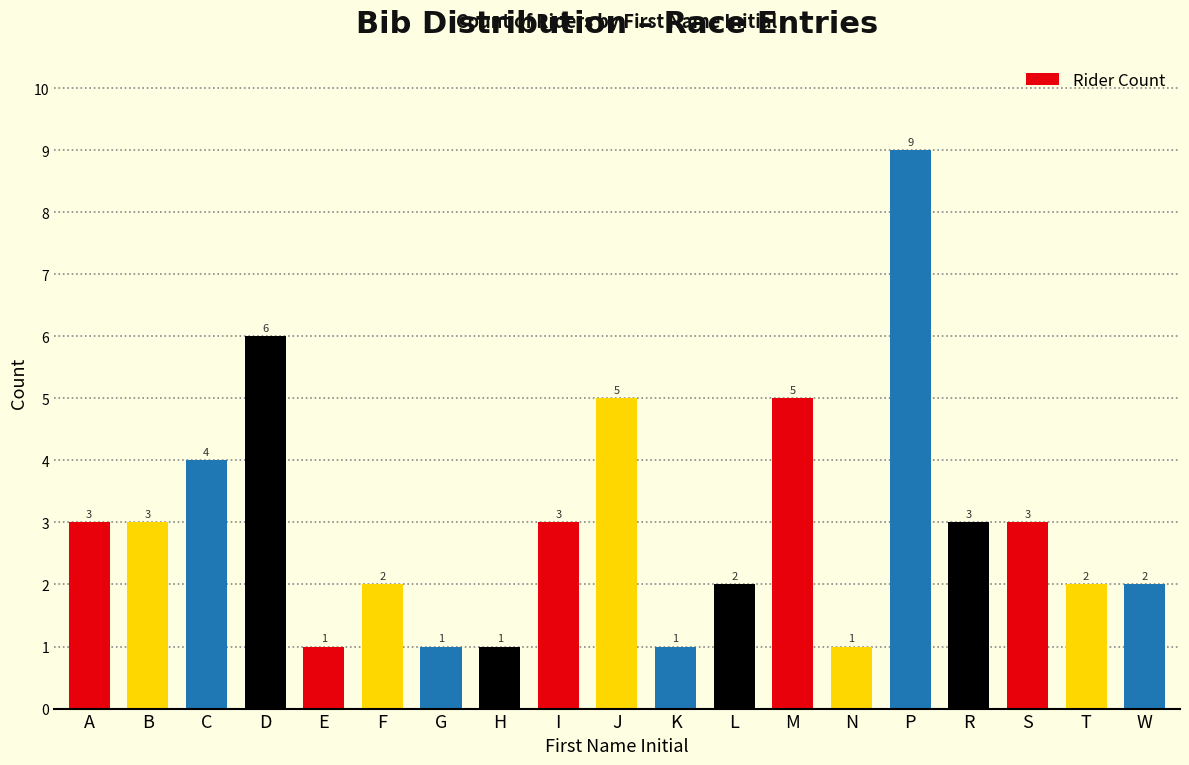

Reading left to right, extract all data points from this chart.

3	3	4	6	1	2	1	1	3	5	1	2	5	1	9	3	3	2	2